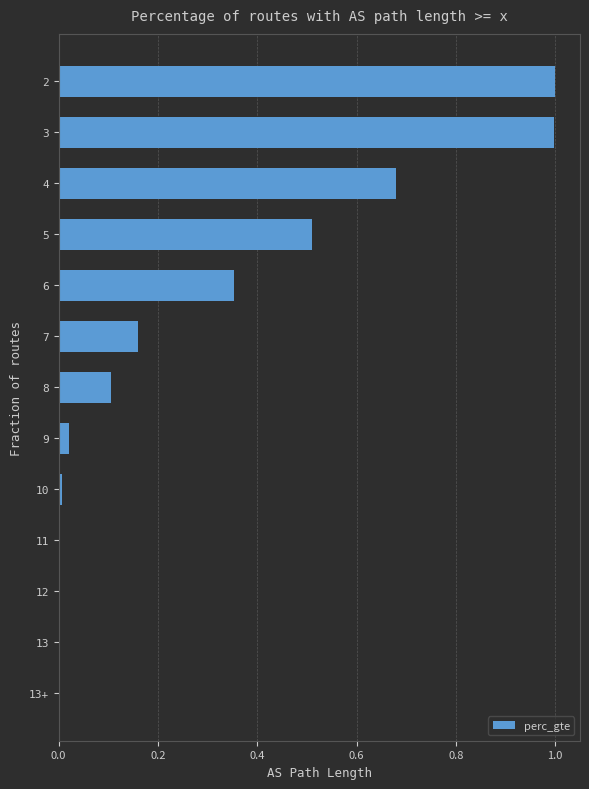

What is the greatest value displayed?

1.0